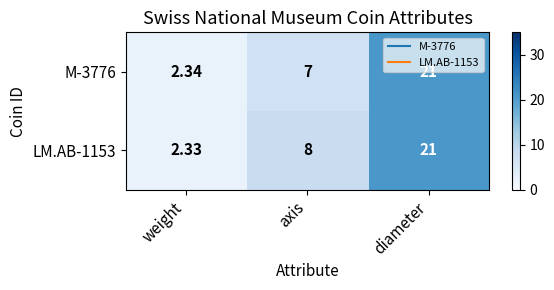

Where is M-3776 nearest to the value 11?

axis